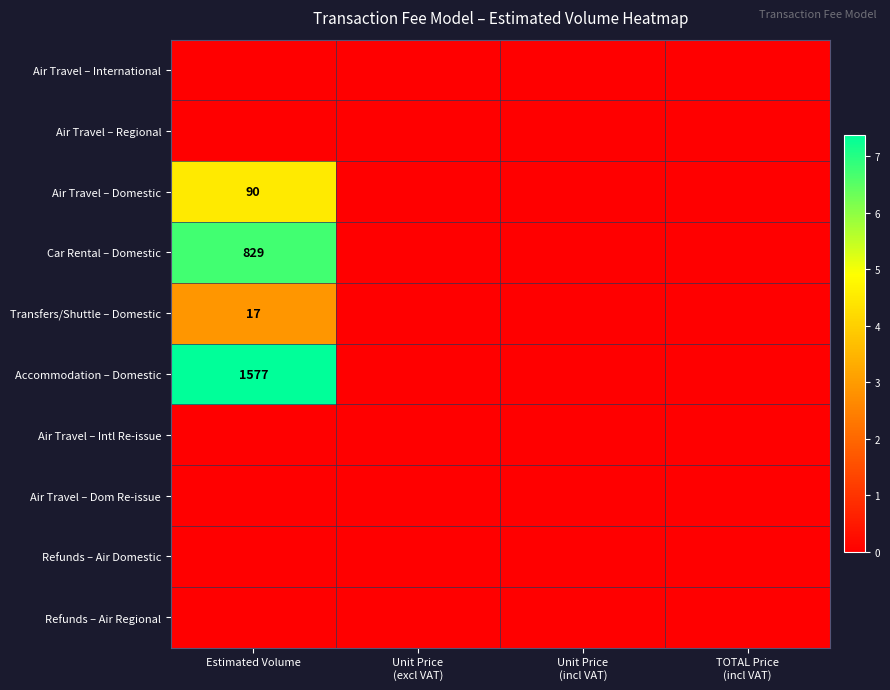

How many distinct data groups are displayed?

10